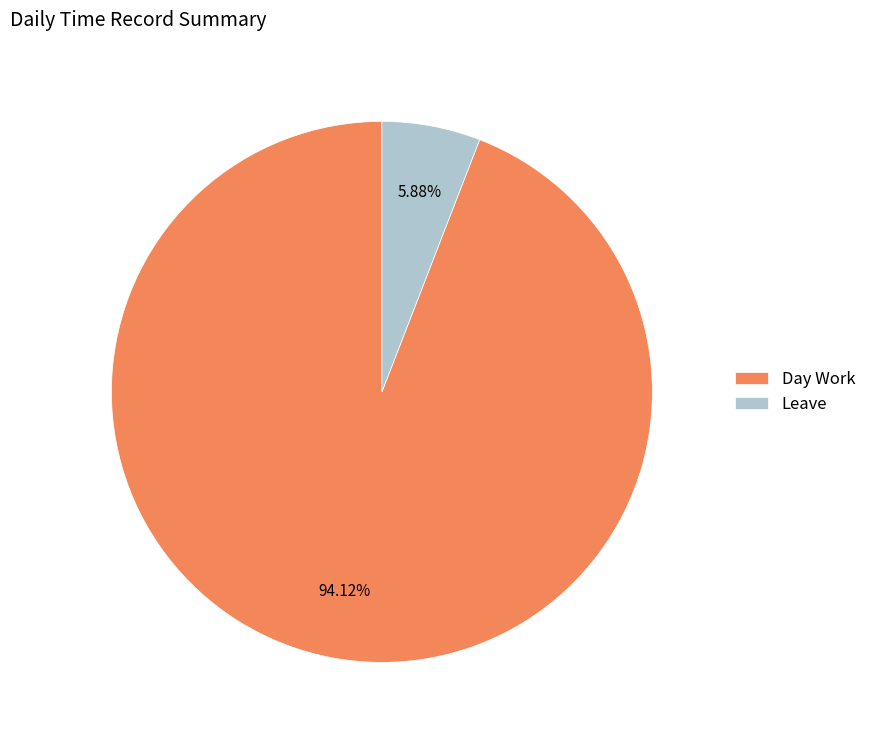

Which slice is the largest?

Day Work